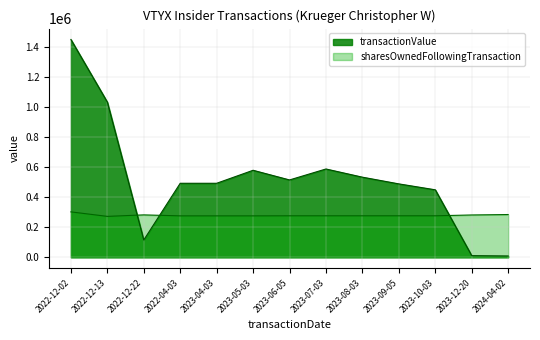

Rank the series by their maximum value, from highest to lowest.

transactionValue, sharesOwnedFollowingTransaction